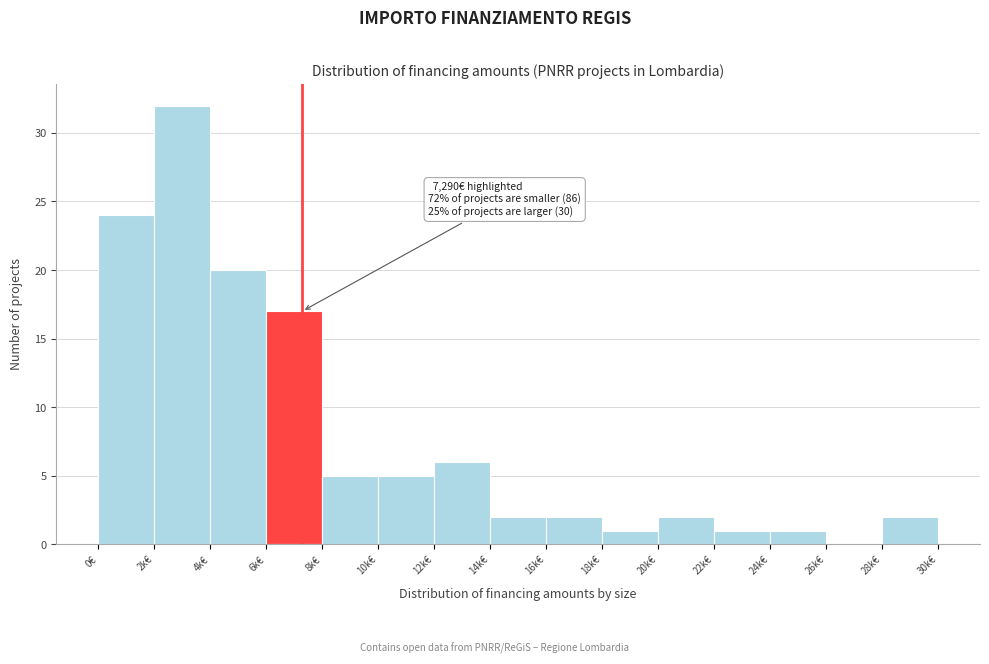

Reading left to right, list all the values displayed in this chart.

0€=24	2k€=32	4k€=20	6k€=17	8k€=5	10k€=5	12k€=6	14k€=2	16k€=2	18k€=1	20k€=2	22k€=1	24k€=1	26k€=0	28k€=2